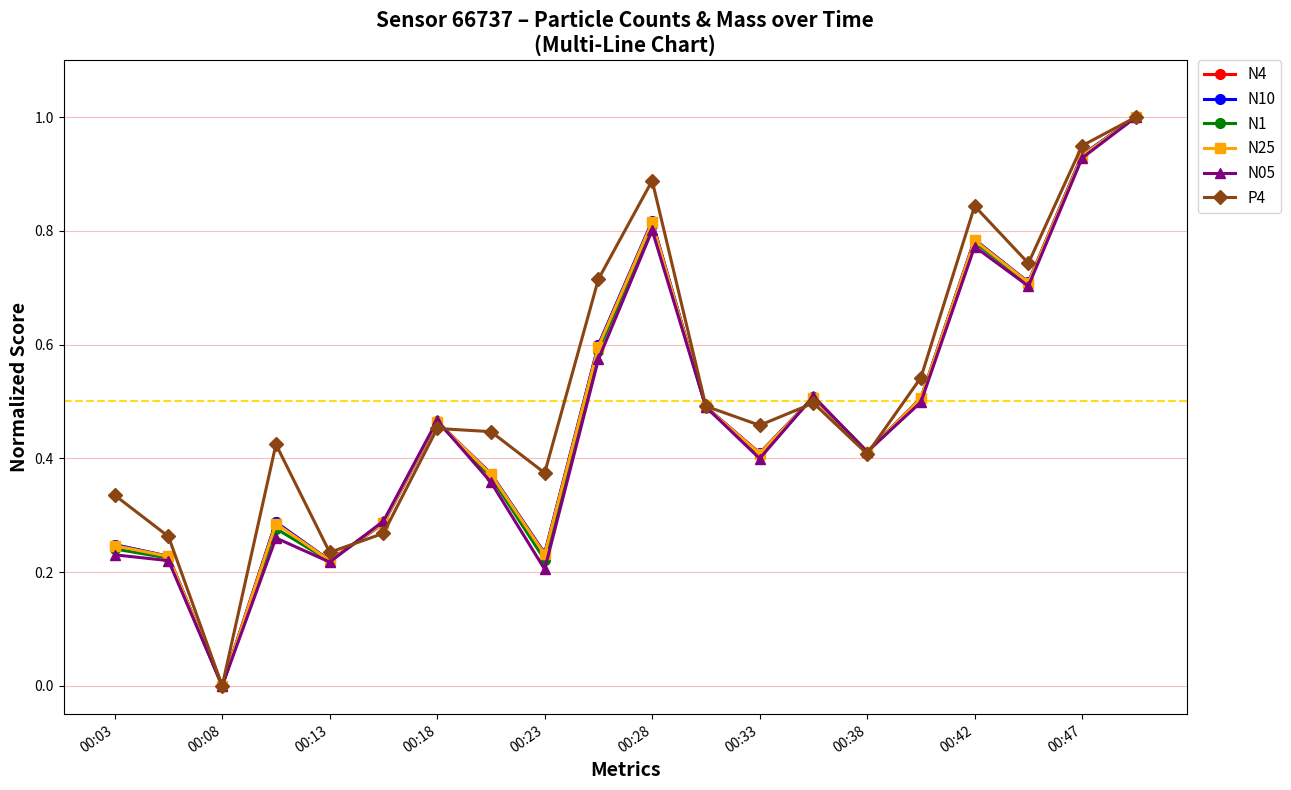

True or false: N05 has more than 1 interior local peaks.

True